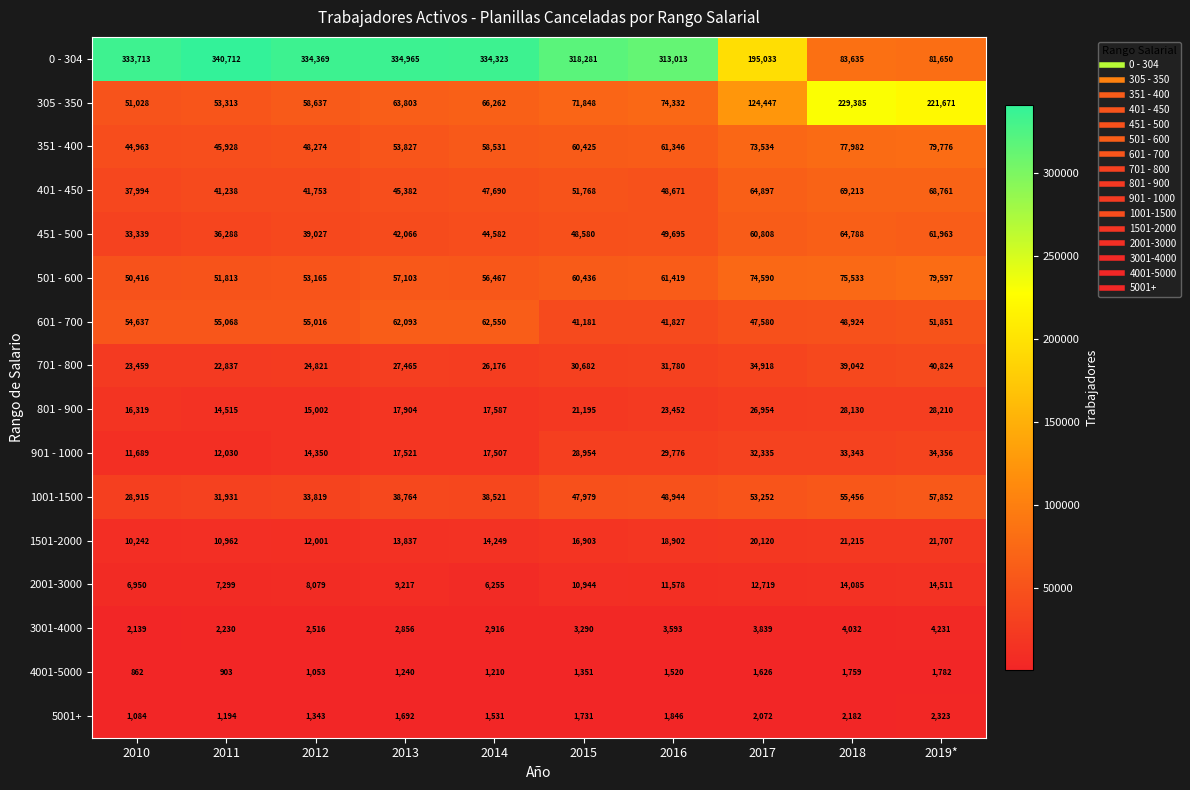

What is the difference between the maximum and minimum values in the 901 - 1000 series?

22667